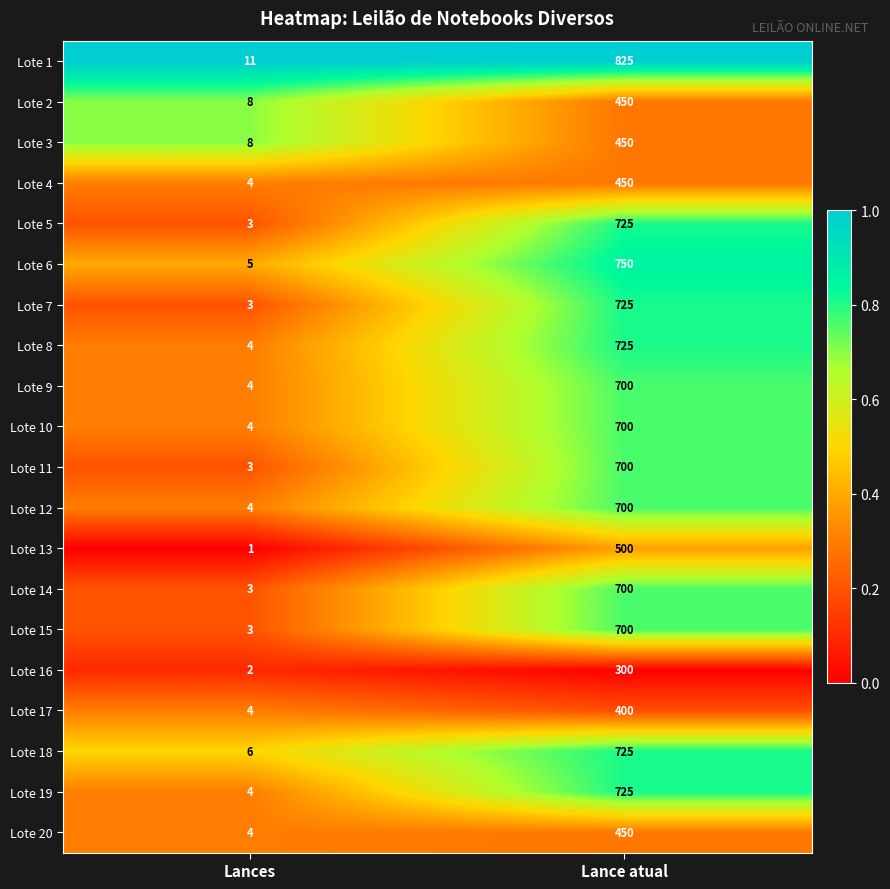

What is the difference between the maximum and minimum values in the Lote 20 series?

446